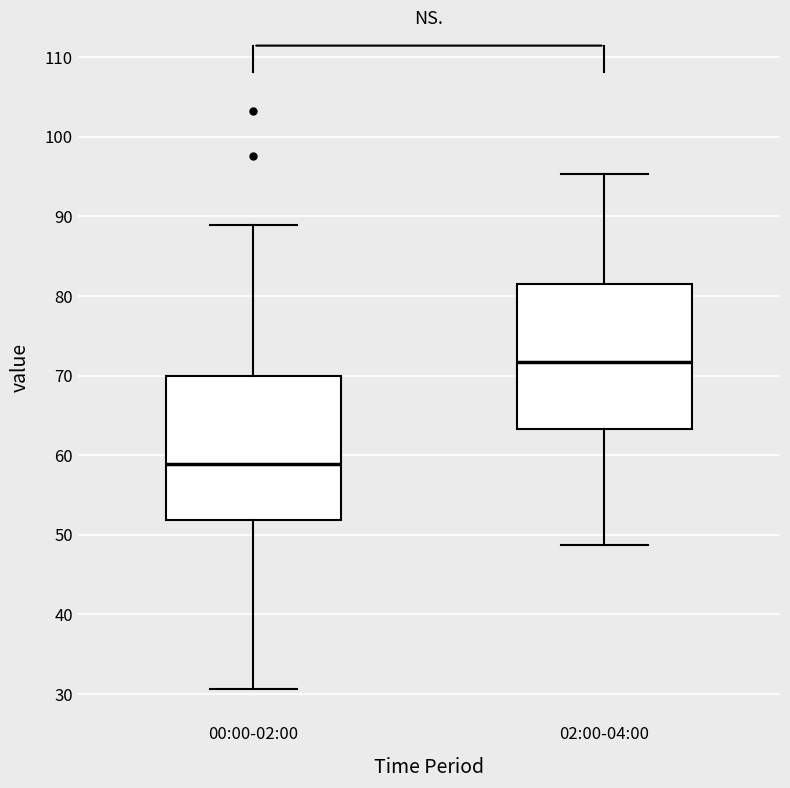

Reading left to right, read every box against the y-axis: the position of its median line, the range the box covers, and the ends of its whiskers. The values are not printed on the chart, so give them approximately, as read against the axis.

00:00-02:00: median 59, box 52 to 70, whiskers 31 to 89
02:00-04:00: median 72, box 63 to 82, whiskers 49 to 95